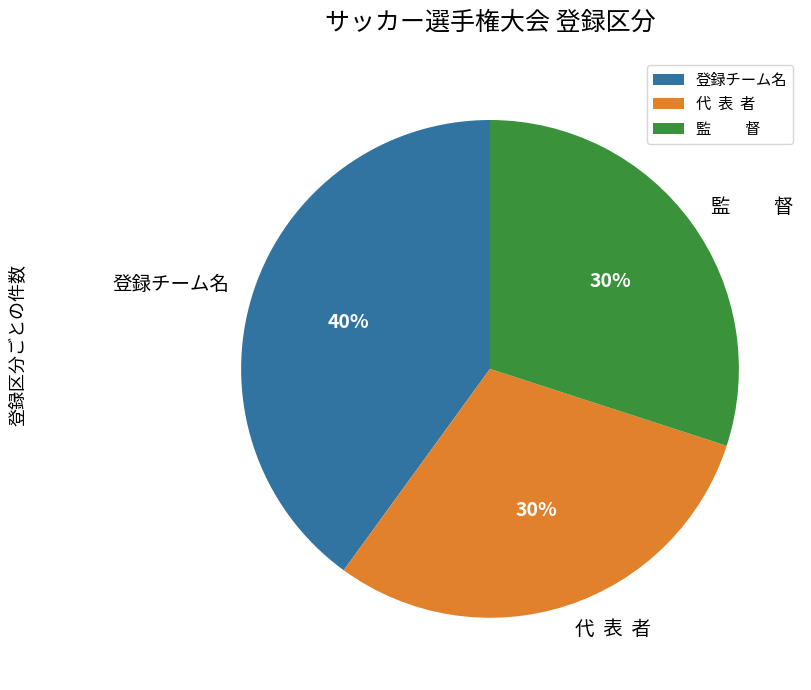

To the nearest percent, what is the average slice percentage?

33%